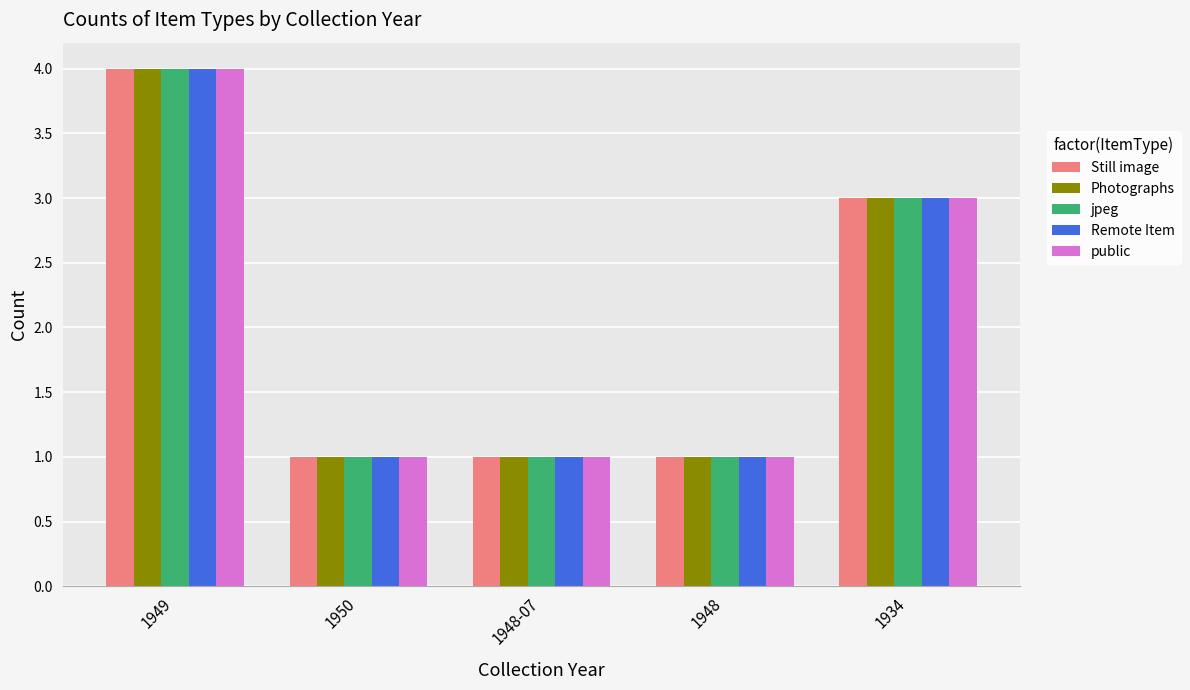

Reading left to right, extract all data points from this chart.

Still image: 1949=4	1950=1	1948-07=1	1948=1	1934=3
Photographs: 1949=4	1950=1	1948-07=1	1948=1	1934=3
jpeg: 1949=4	1950=1	1948-07=1	1948=1	1934=3
Remote Item: 1949=4	1950=1	1948-07=1	1948=1	1934=3
public: 1949=4	1950=1	1948-07=1	1948=1	1934=3